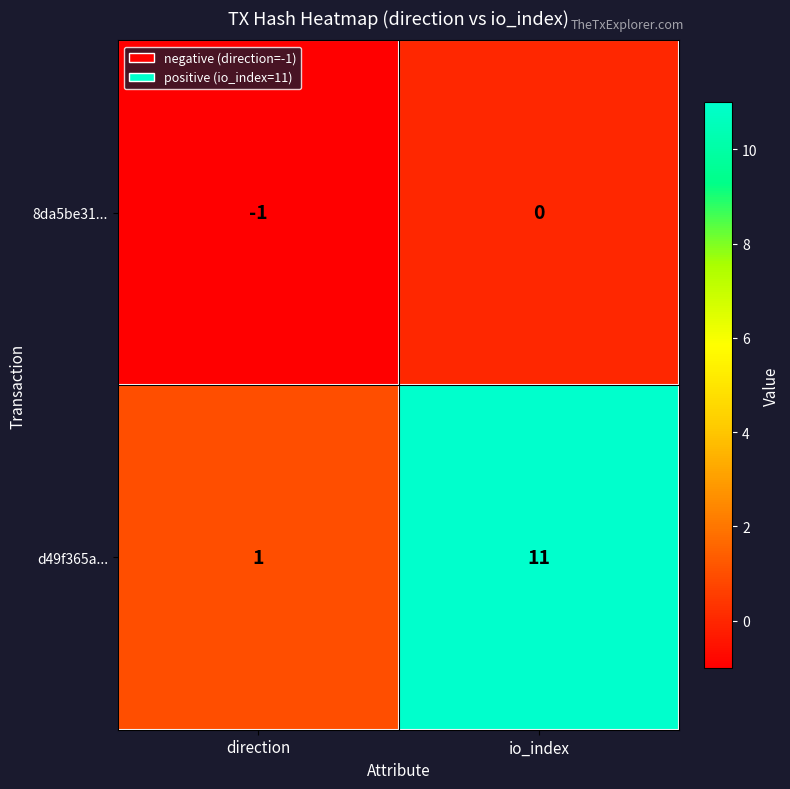

What is the difference between the highest and lowest values at io_index?

11